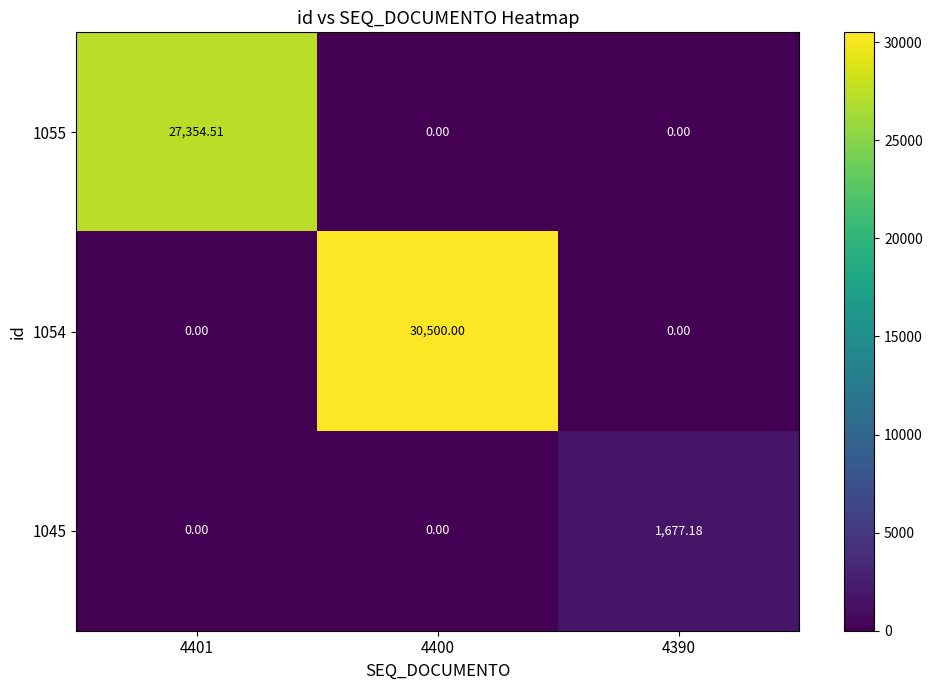

Rank the series by their maximum value, from highest to lowest.

1054, 1055, 1045